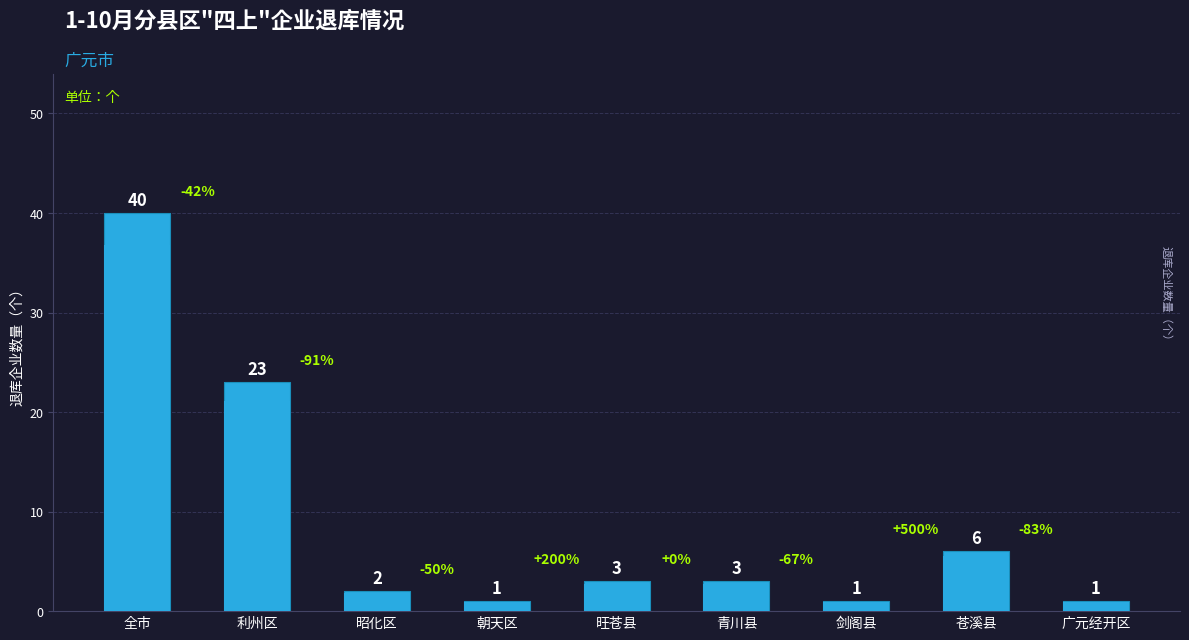

Where is the data nearest to the value 20?

利州区